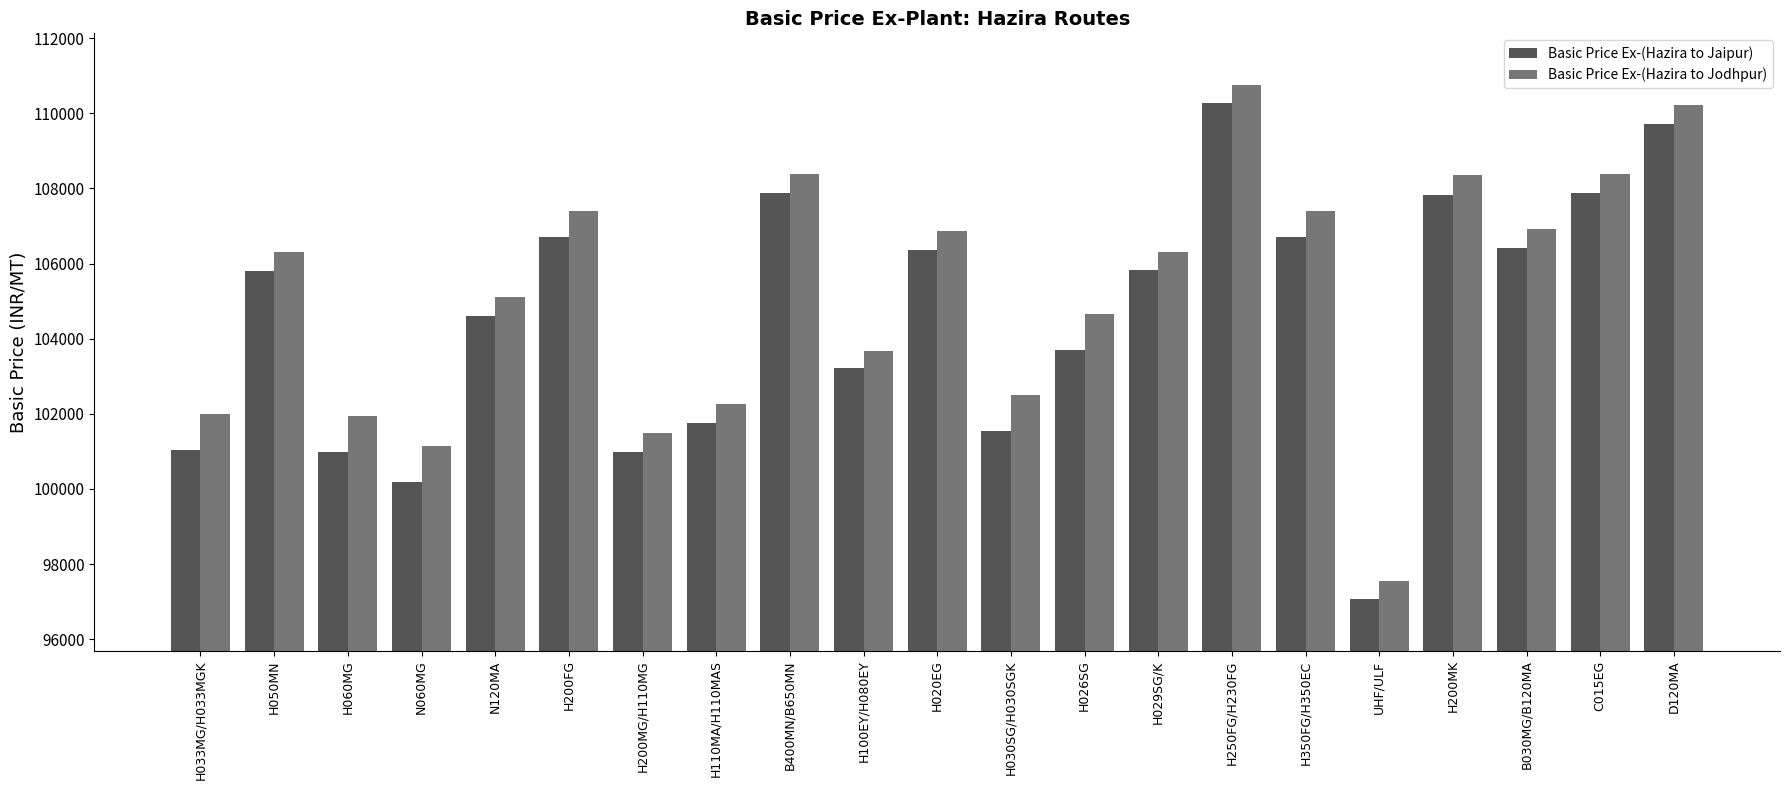

What is the approximate value of Basic Price Ex-(Hazira to Jodhpur) at H100EY/H080EY?

103668